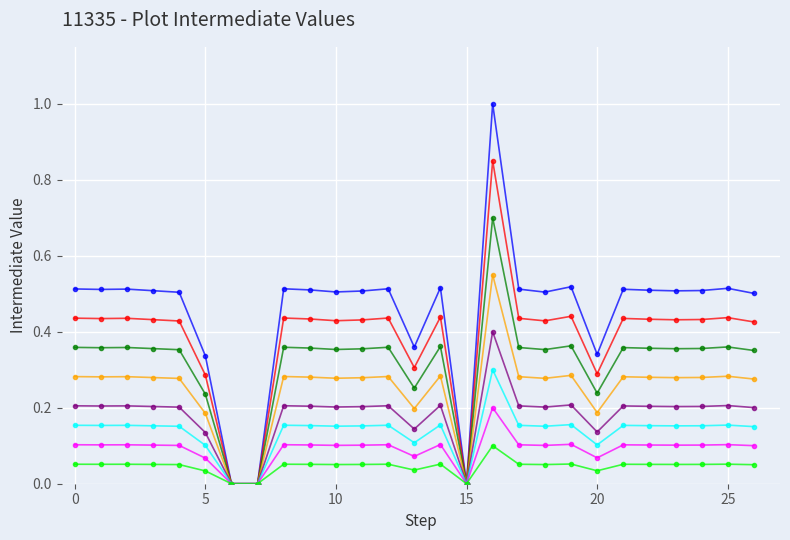

What is the maximum value shown in the chart?

1.0